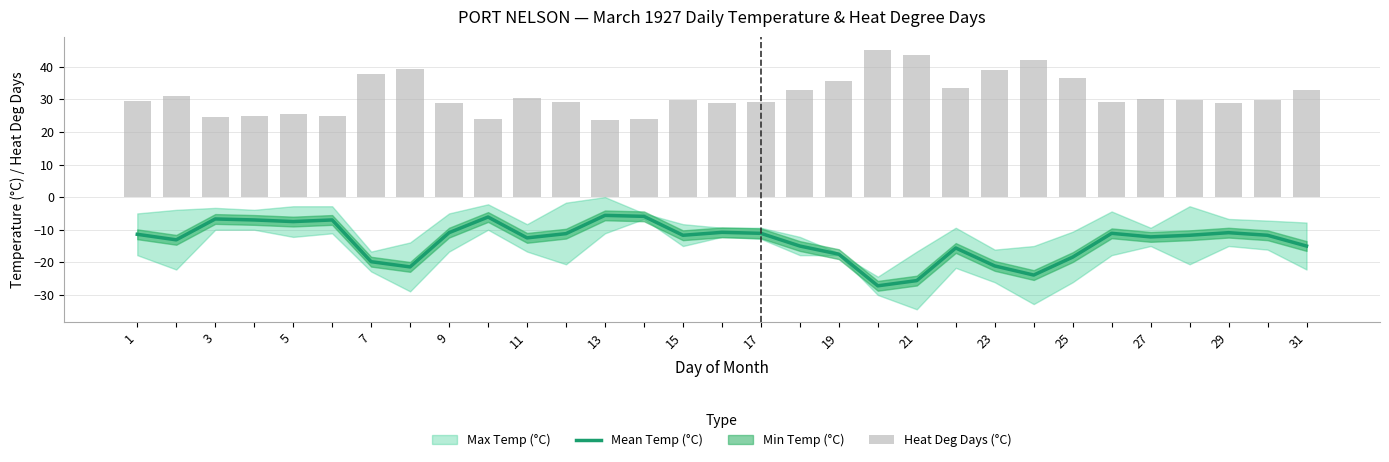

True or false: Mean Temp (°C) has a value of -11.7 at 15.

True